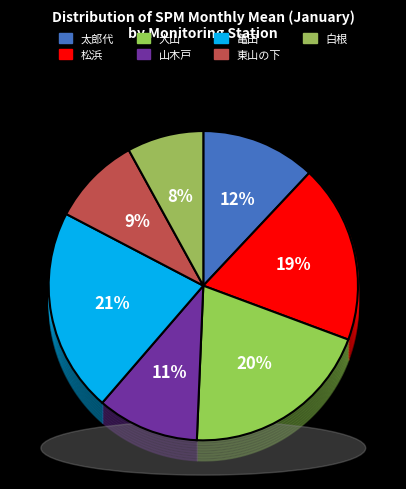

Is it true that 亀田 is 21% of the pie?

True